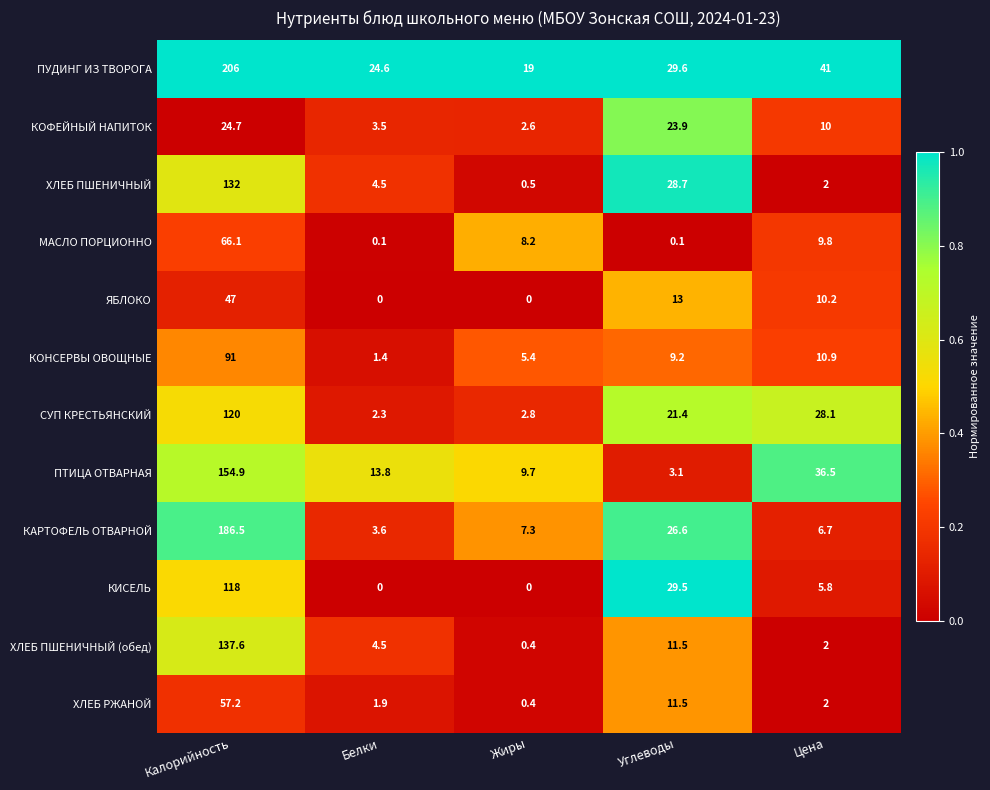

What is the maximum value shown in the chart?

206.0